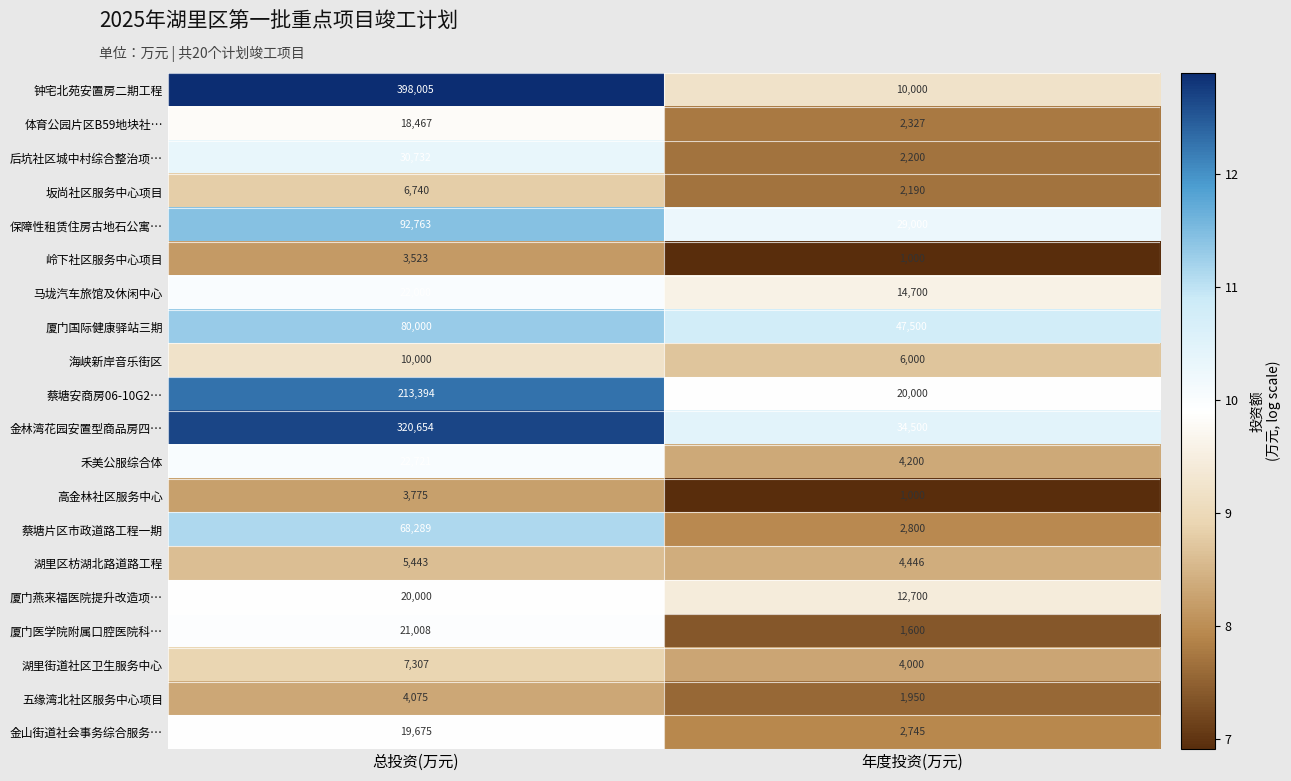

What value does the 马垅汽车旅馆及休闲中心 series have at 总投资(万元), to the nearest 10?

22000